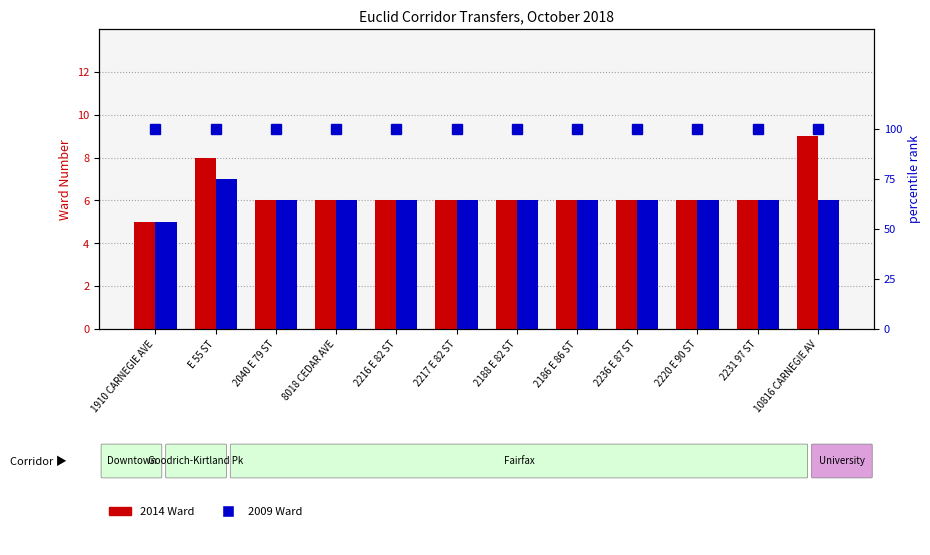

Which series has the largest total across all categories?

percentile rank within the sample